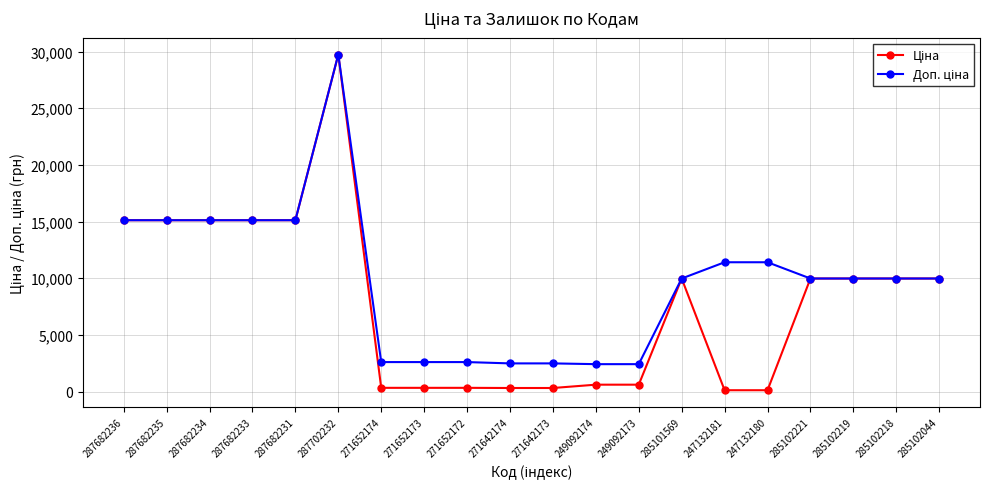

At which category is the sum across all series the highest?

287702232